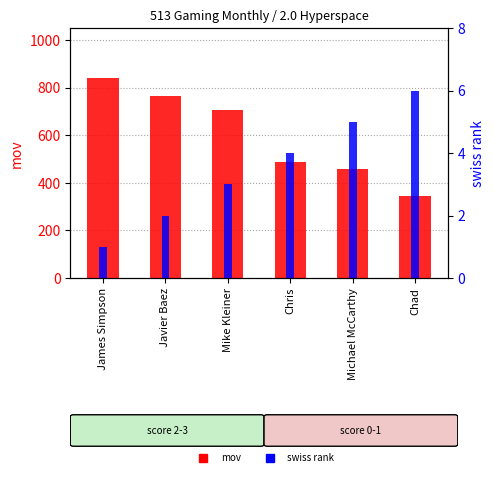

How many values in the swiss_rank series are below 4?

3